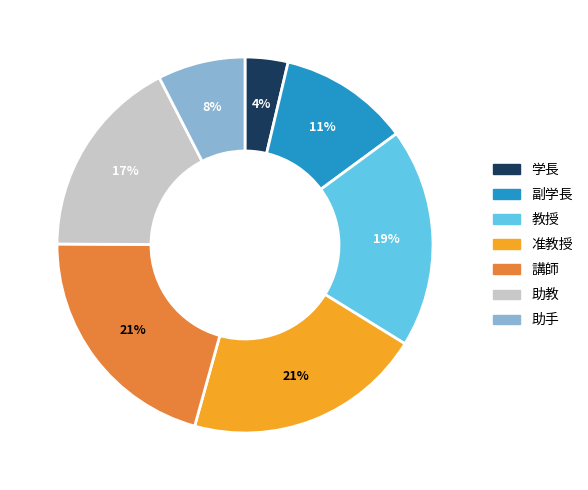

What is the smallest slice in the pie chart?

学長